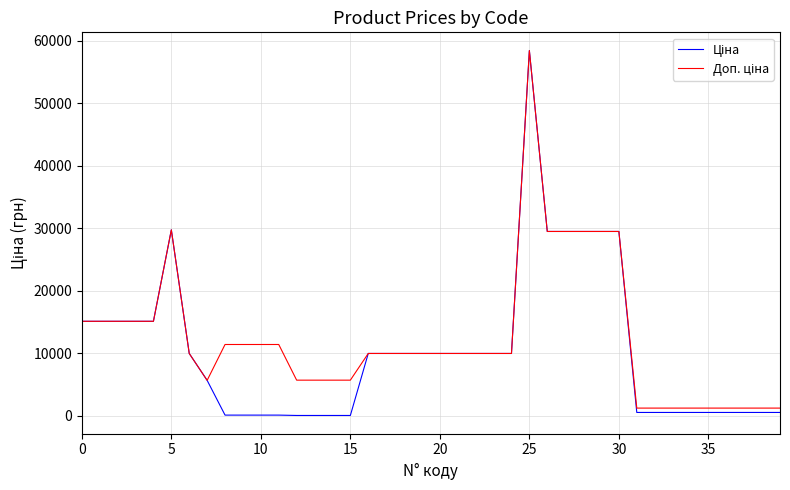

What is the label of the 13th point from the left?

12